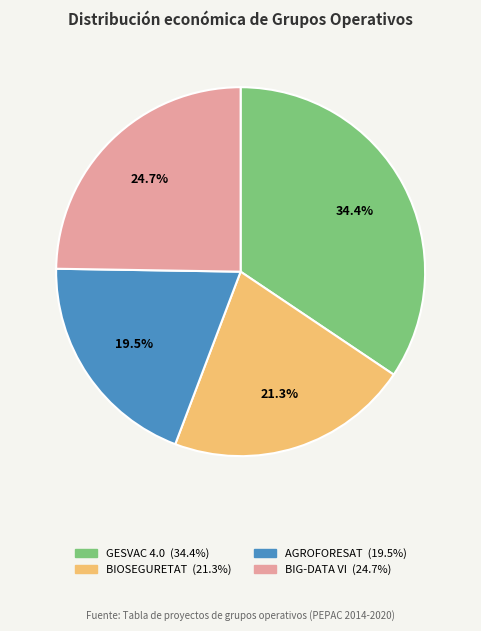

How many segments does this pie chart have?

4